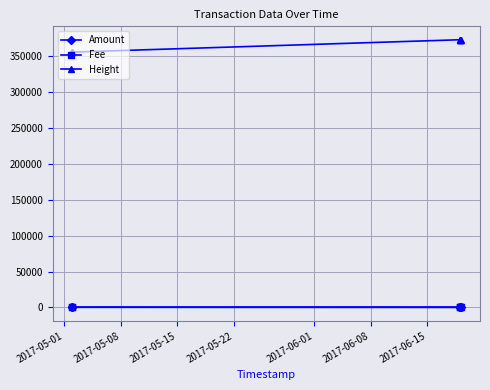

Which series has the widest spread of values?

Height